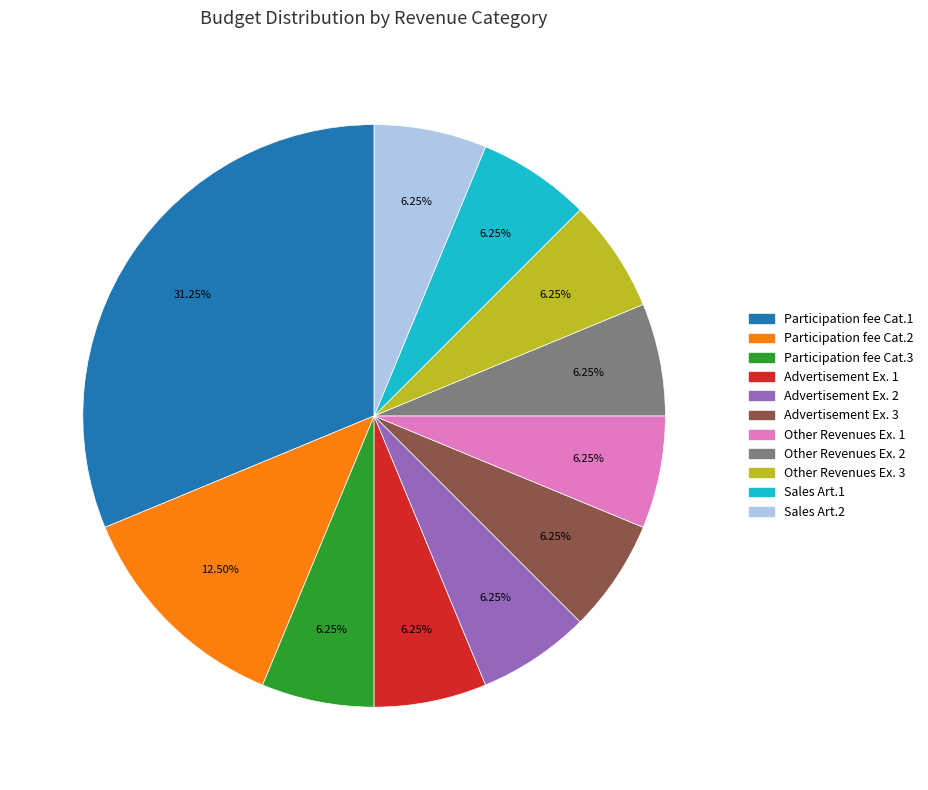

How many slices are in this pie chart?

11